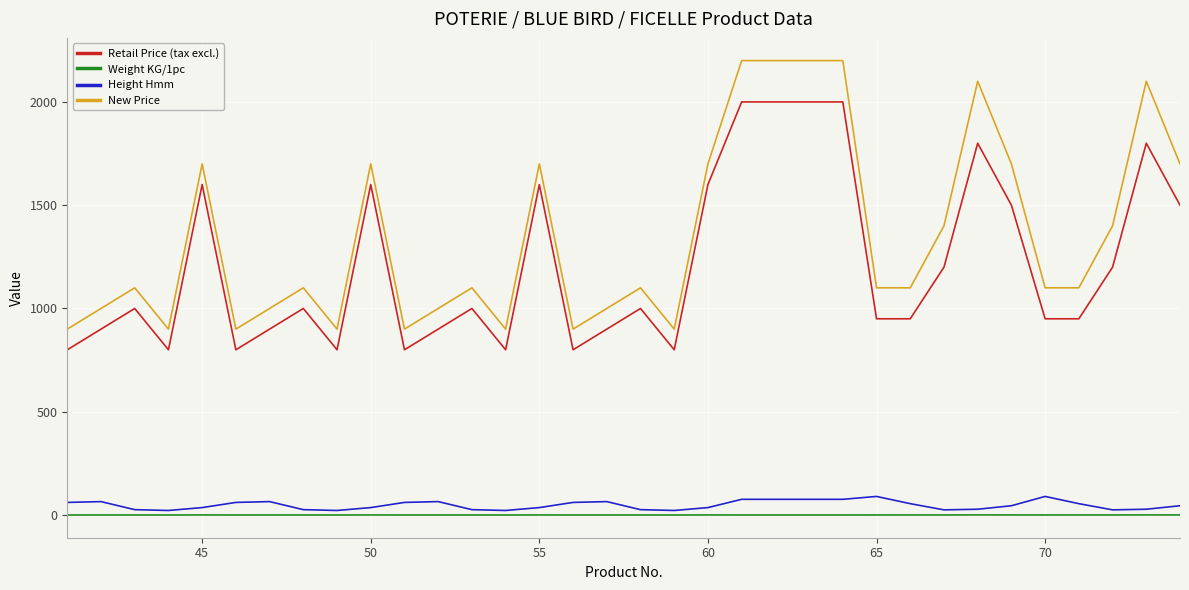

What is the maximum value shown in the chart?

2200.0